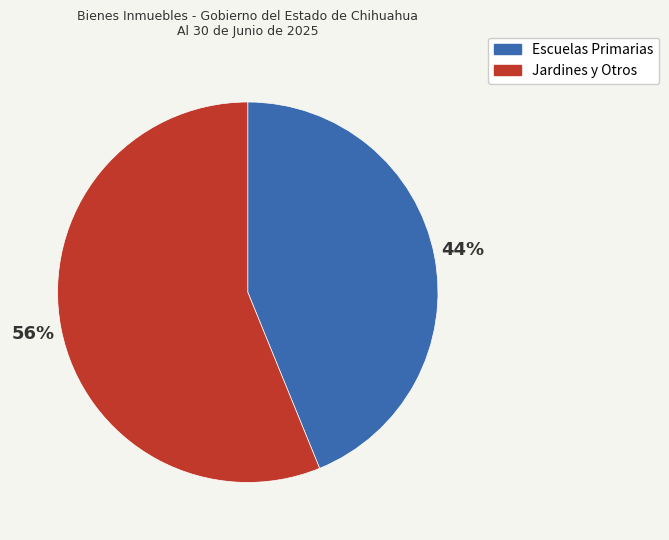

To the nearest percent, what is the average slice percentage?

50%